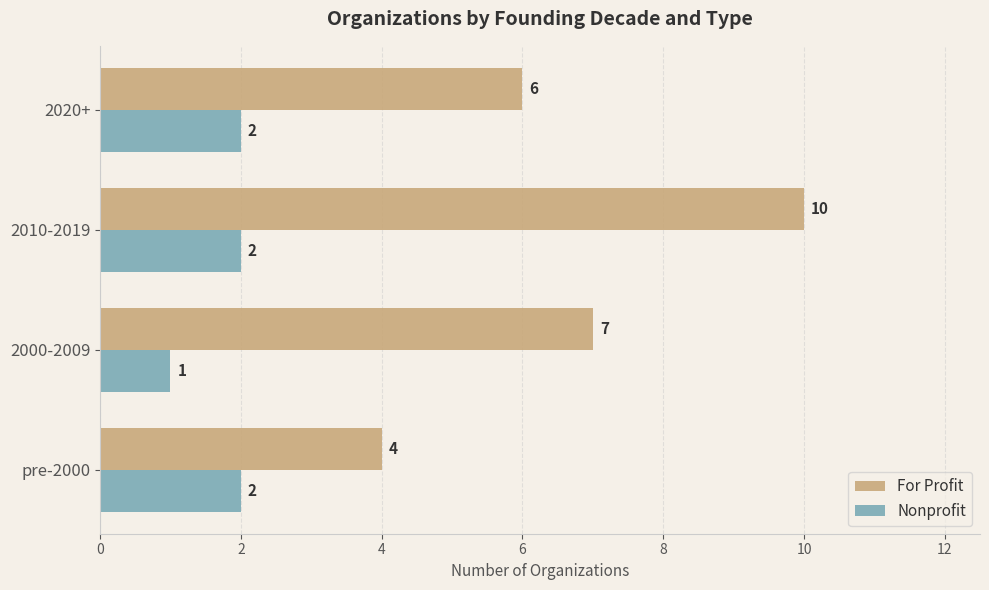

What is the average value of the For Profit series?

7